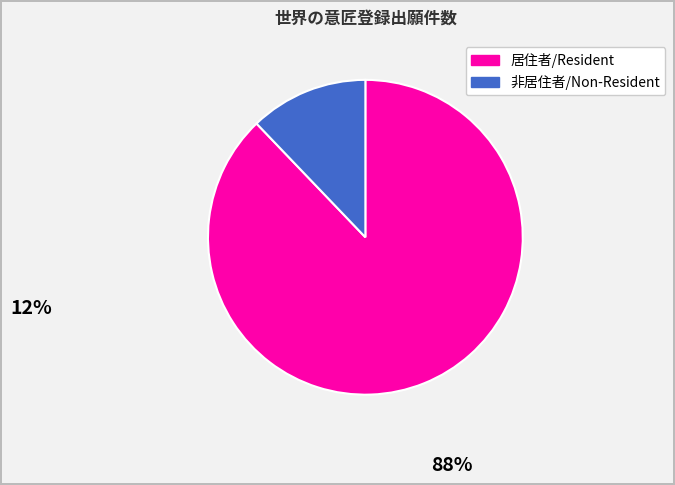

Which slice represents more than half of the pie?

居住者/Resident